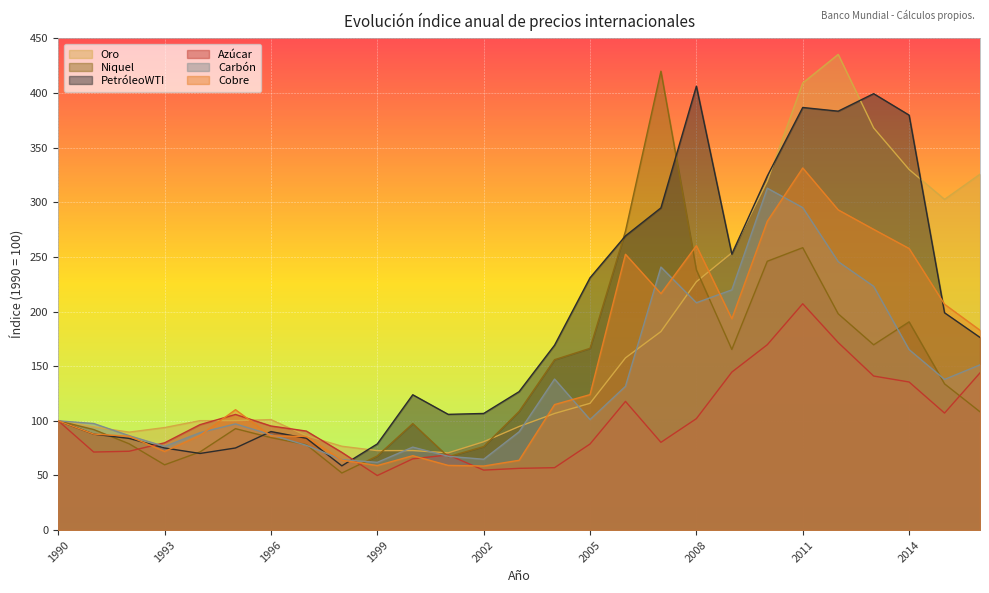

The PetróleoWTI series shows 406.3 at 2008. True or false?

True